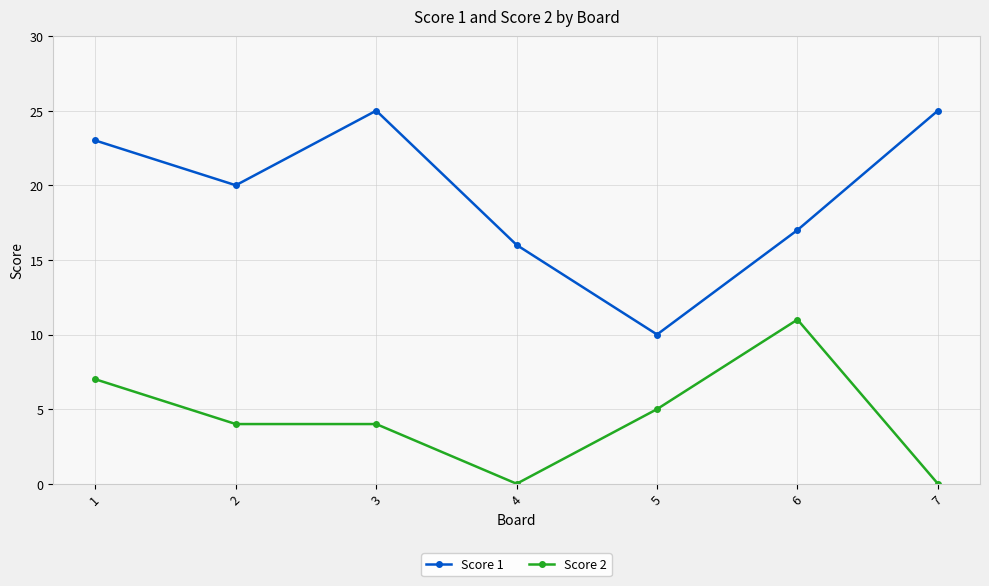

Reading left to right, what are all the values shown in this chart?

Score 1: 1=23	2=20	3=25	4=16	5=10	6=17	7=25
Score 2: 1=7	2=4	3=4	4=0	5=5	6=11	7=0